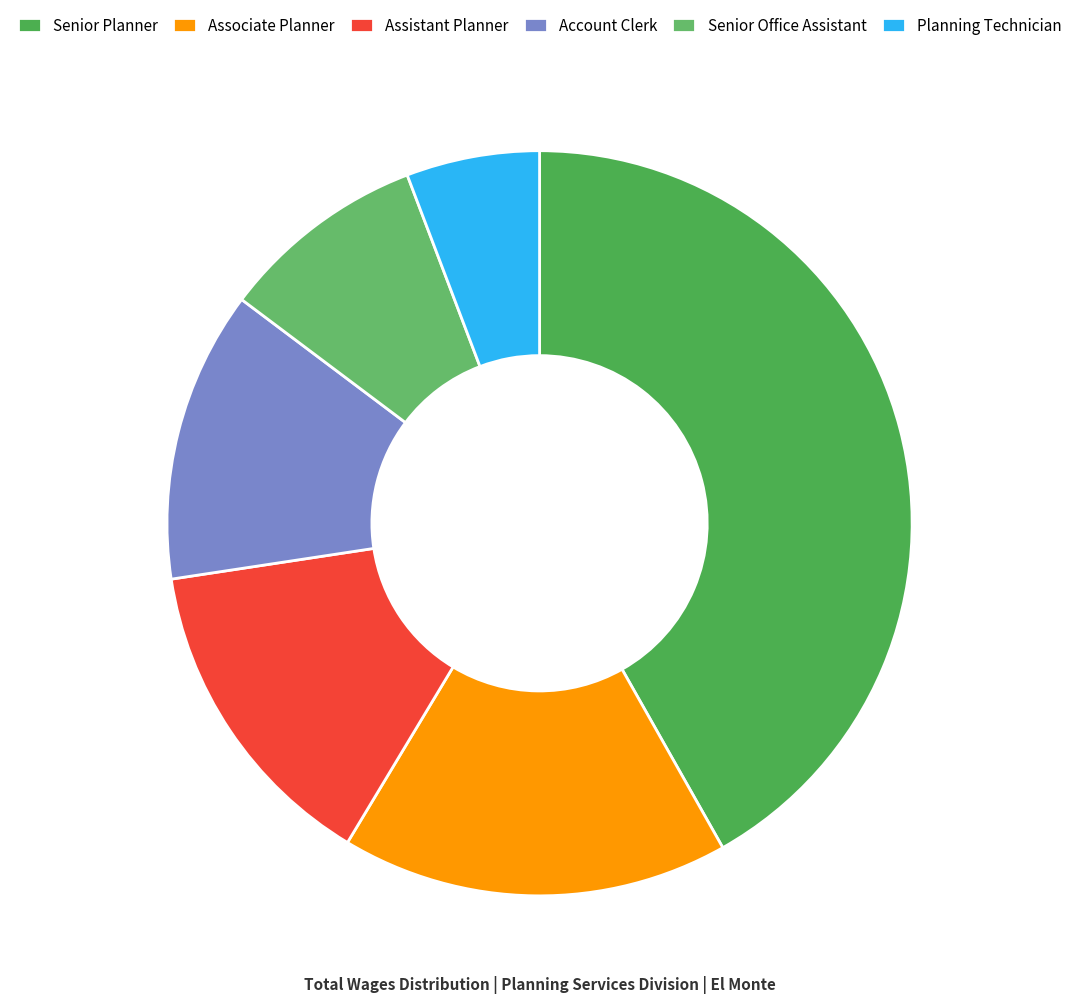

How many segments does this pie chart have?

6